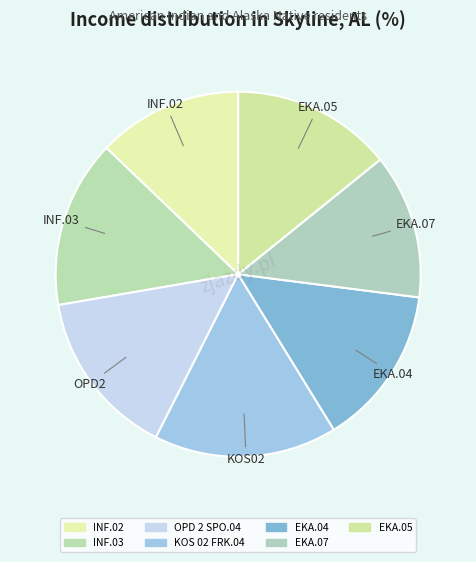

Combined, what portion of the pie is OPD 2 SPO.04 and EKA.07?

27.7%